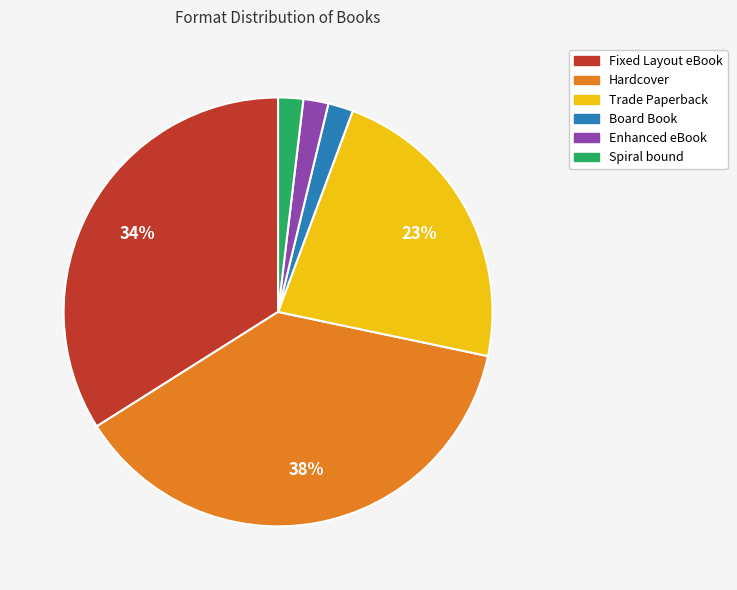

To the nearest percent, what is the difference between the largest and smallest slice percentages?

36%